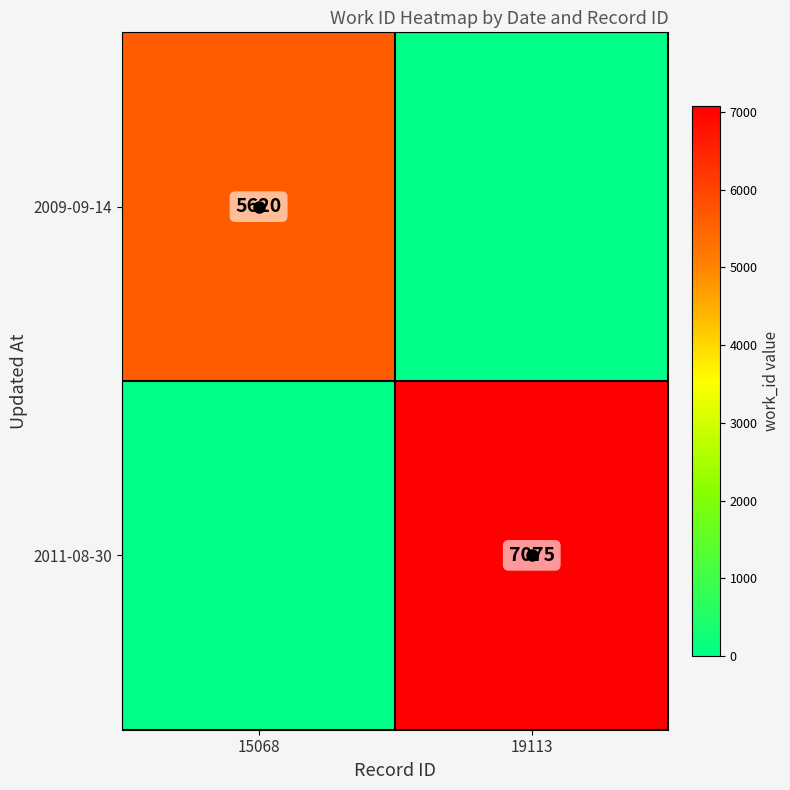

Count the 2011-08-30 values in the range 0 to 7075.

2